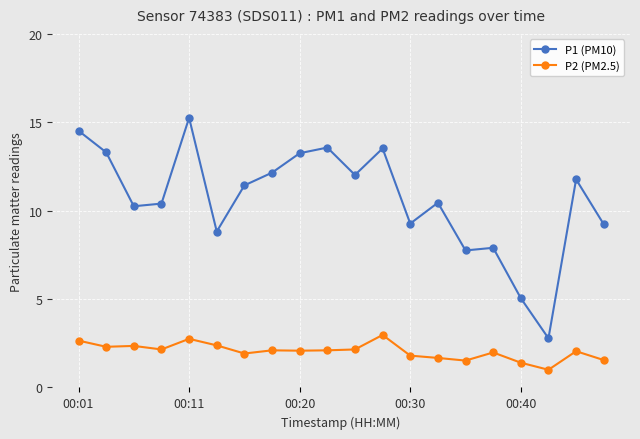

What is the value of the P2 (PM2.5) point at the 8th from the left?

2.1